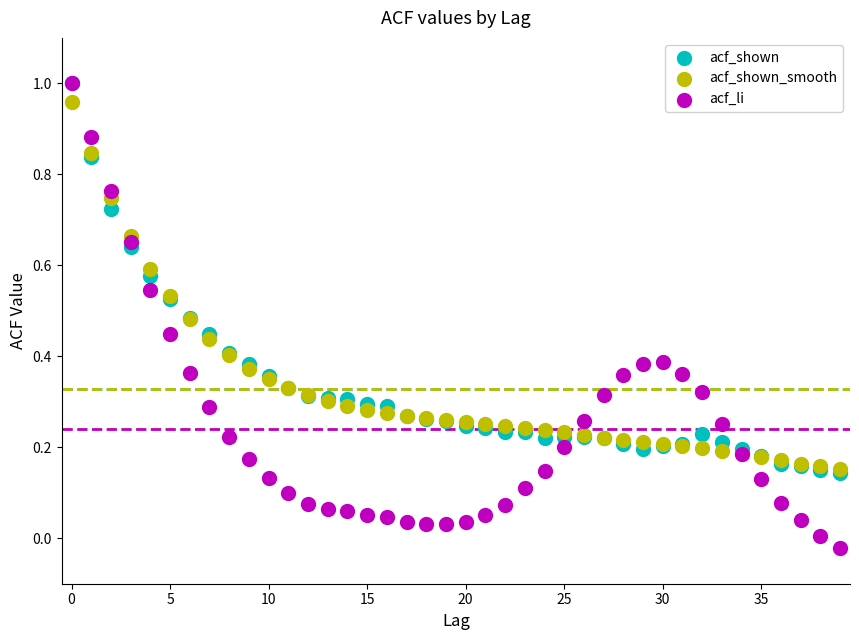

Which series has the largest Y range (max minus min)?

acf_li